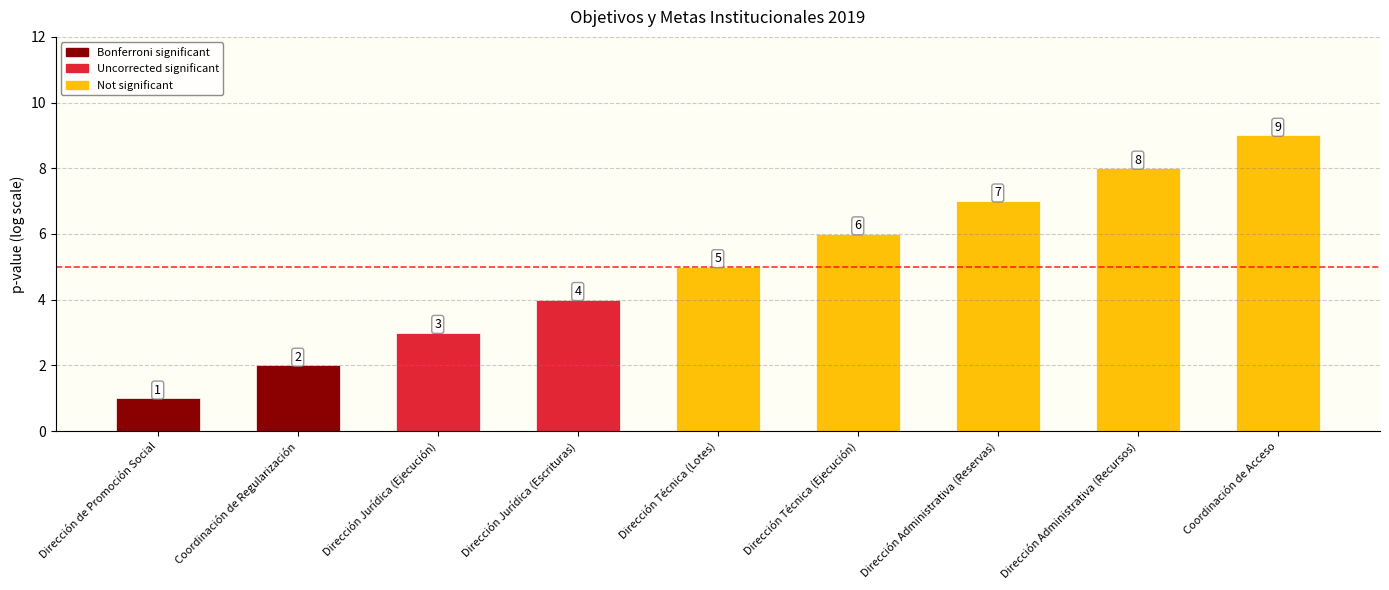

Between Dirección Administrativa (Reservas) and Dirección Jurídica (Escrituras), which is larger?

Dirección Administrativa (Reservas)